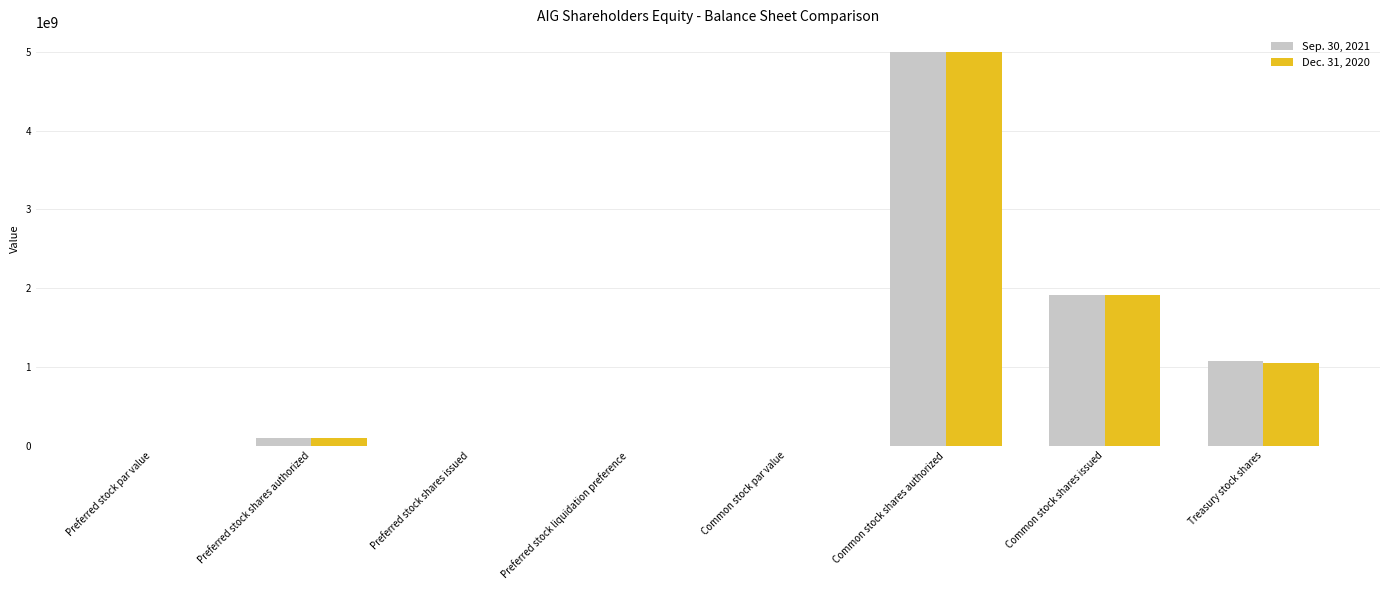

What is the total value across all series at Common stock shares authorized?

10000000000.0